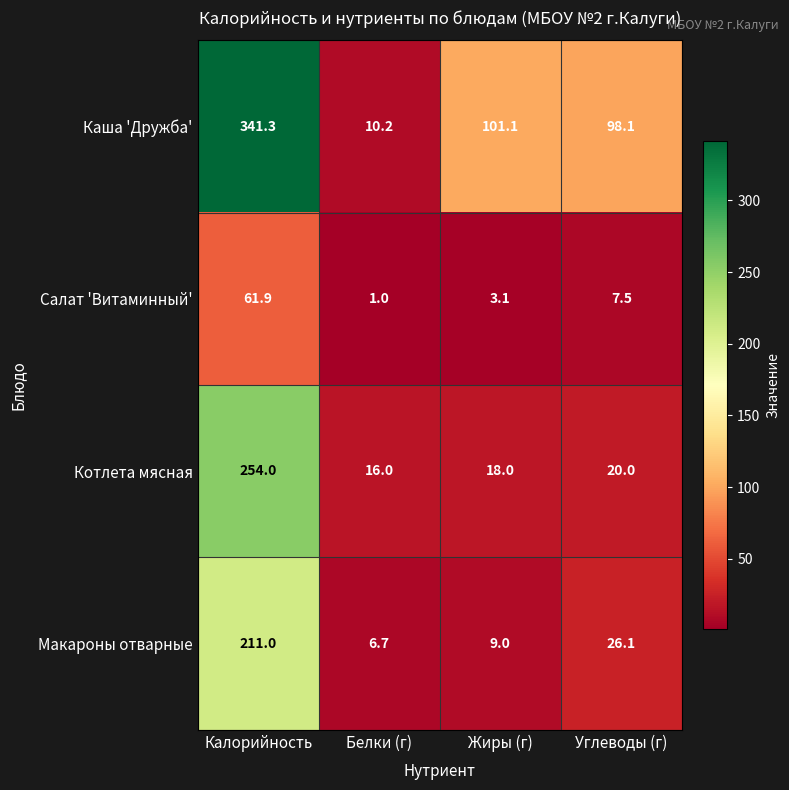

Is it true that Салат 'Витаминный' equals 1.6 at Белки (г)?

False